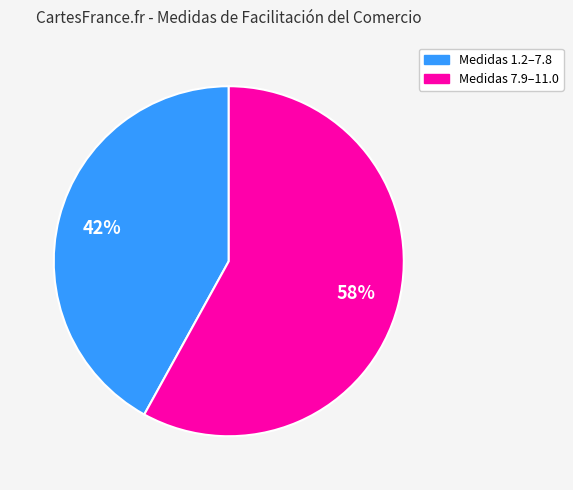

Count the number of slices in the pie.

2